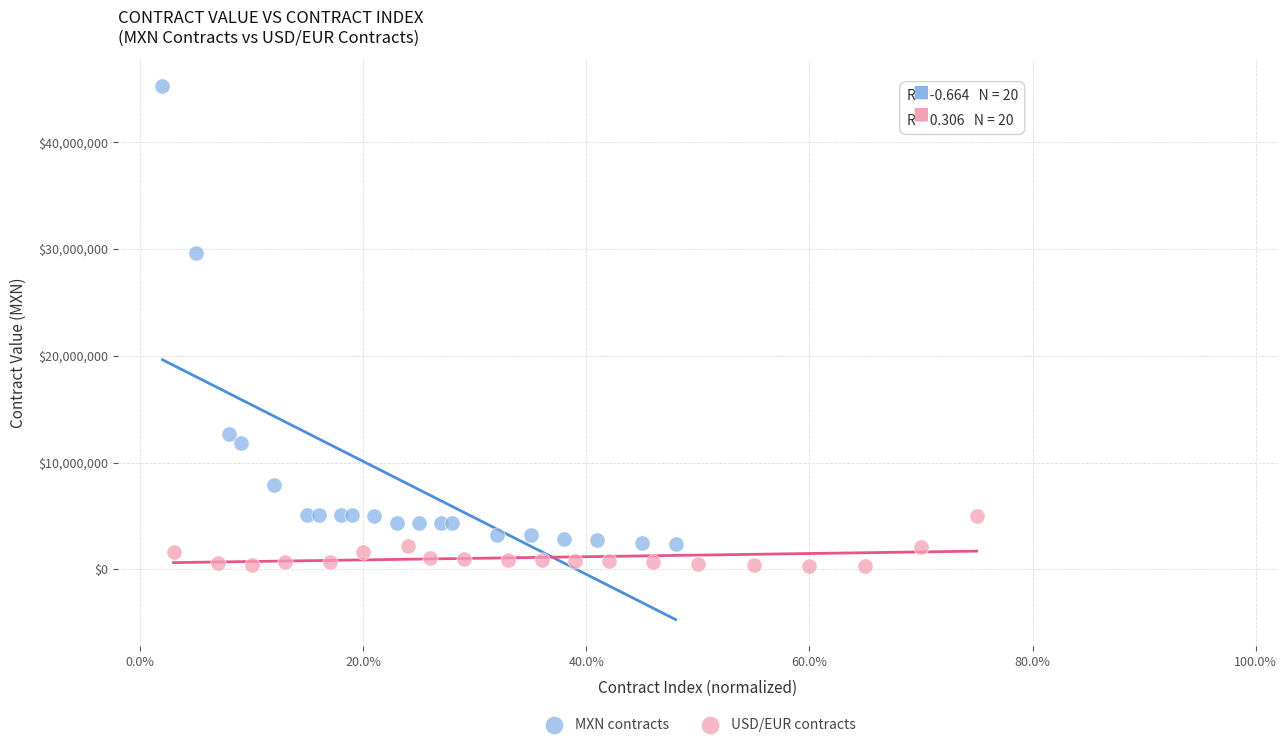

Which series reaches the maximum Y coordinate?

MXN contracts